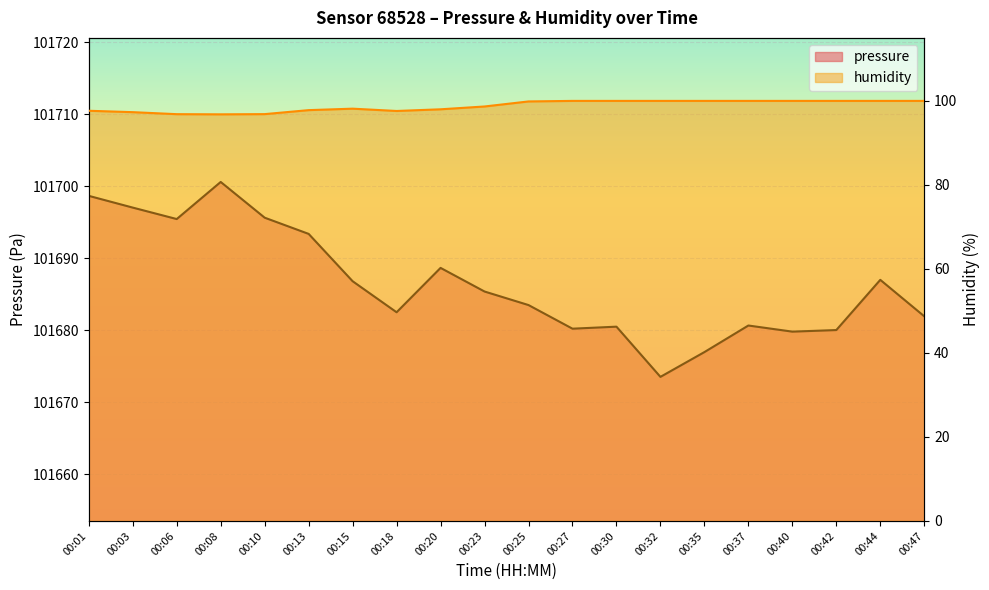

What are all the series names shown in the legend?

pressure, humidity